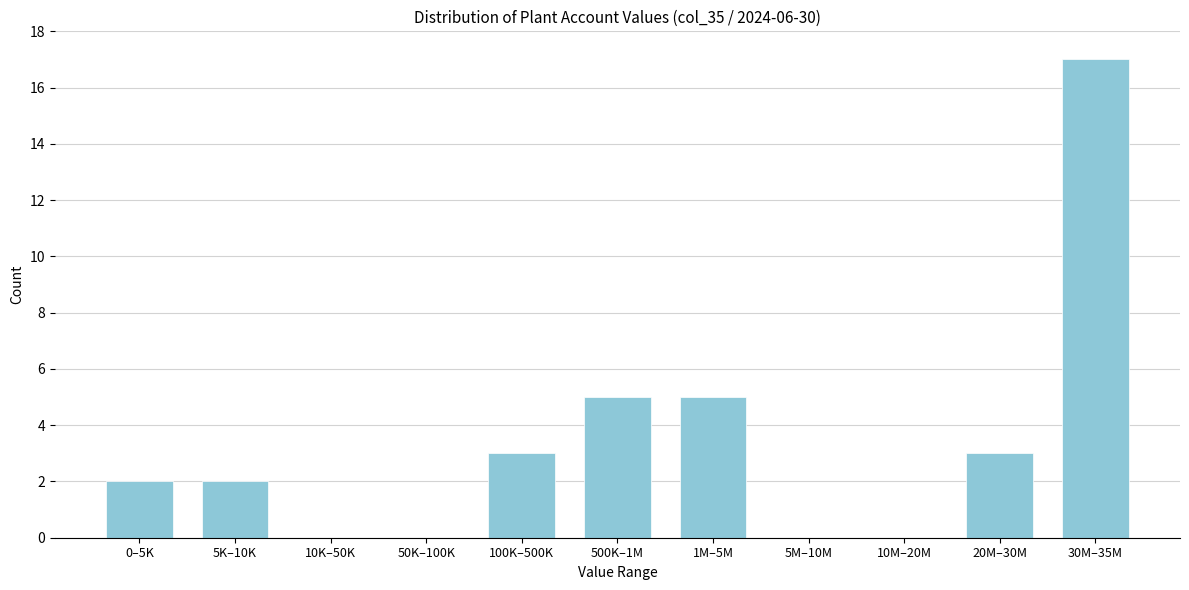

Reading right to left, list all the values displayed in this chart.

30M–35M=17	20M–30M=3	10M–20M=0	5M–10M=0	1M–5M=5	500K–1M=5	100K–500K=3	50K–100K=0	10K–50K=0	5K–10K=2	0–5K=2